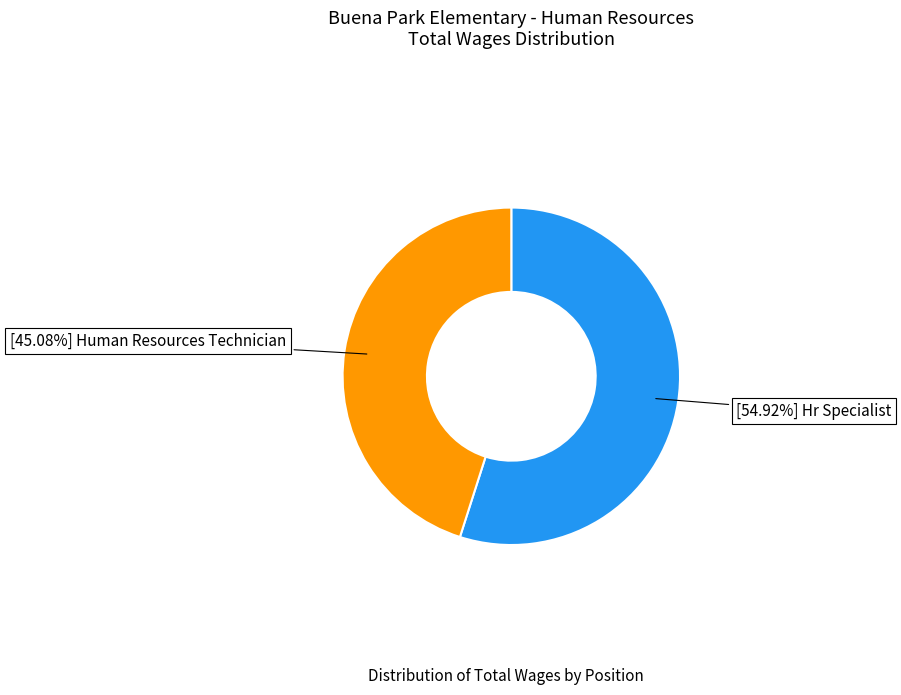

Does any single category account for the majority?

Yes